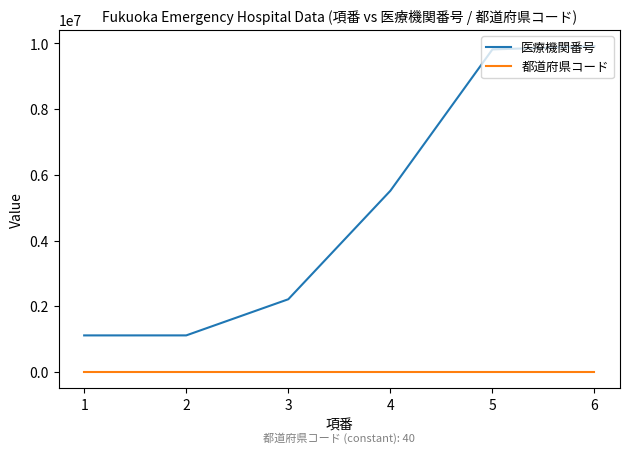

True or false: 医療機関番号 has more than 1 points higher than both neighbors.

False